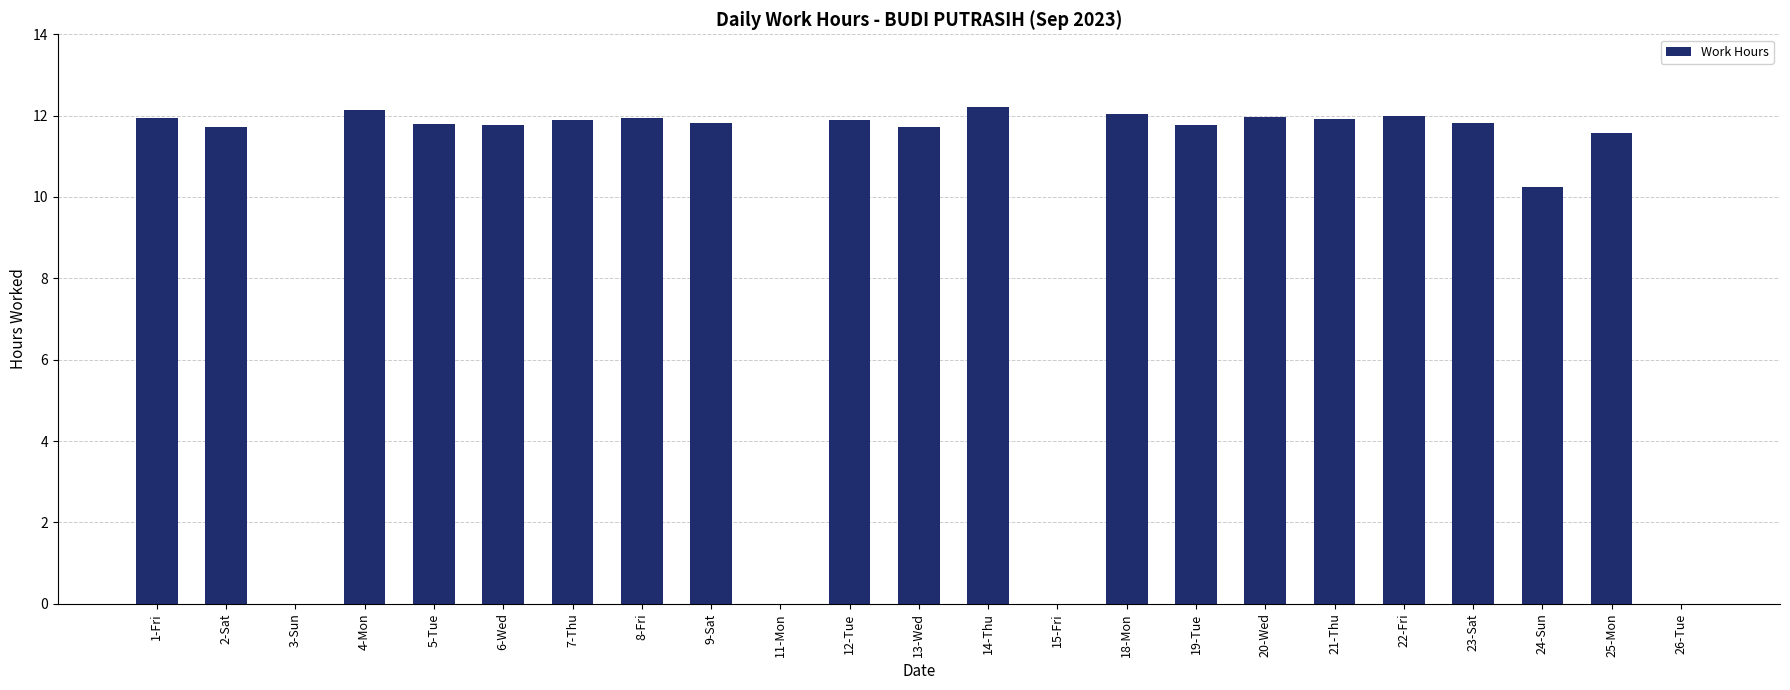

Where is the data nearest to the value 6?

24-Sun